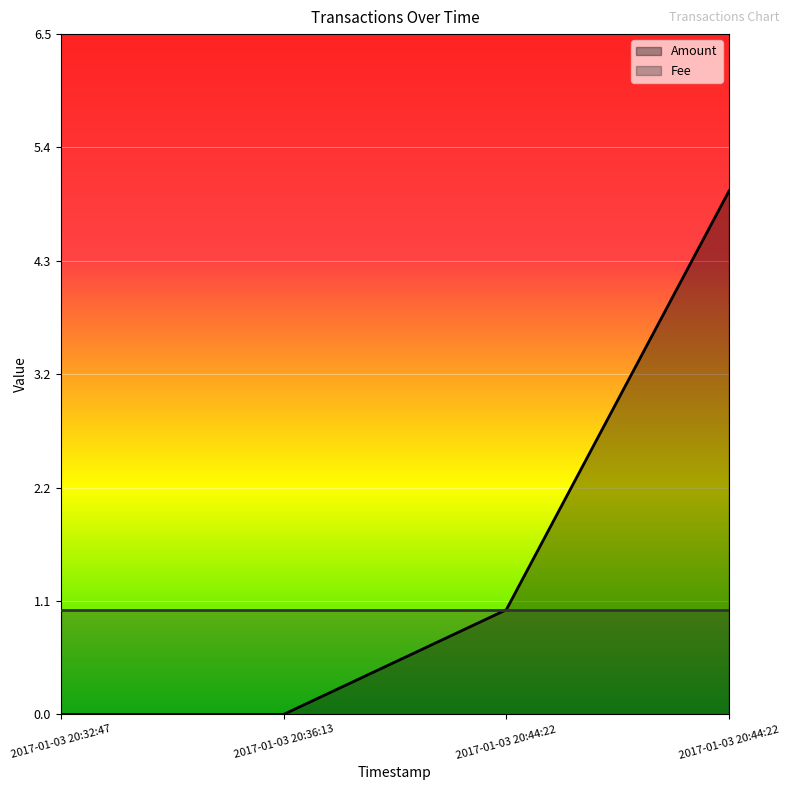

Count the values in the range 0 to 5.

4